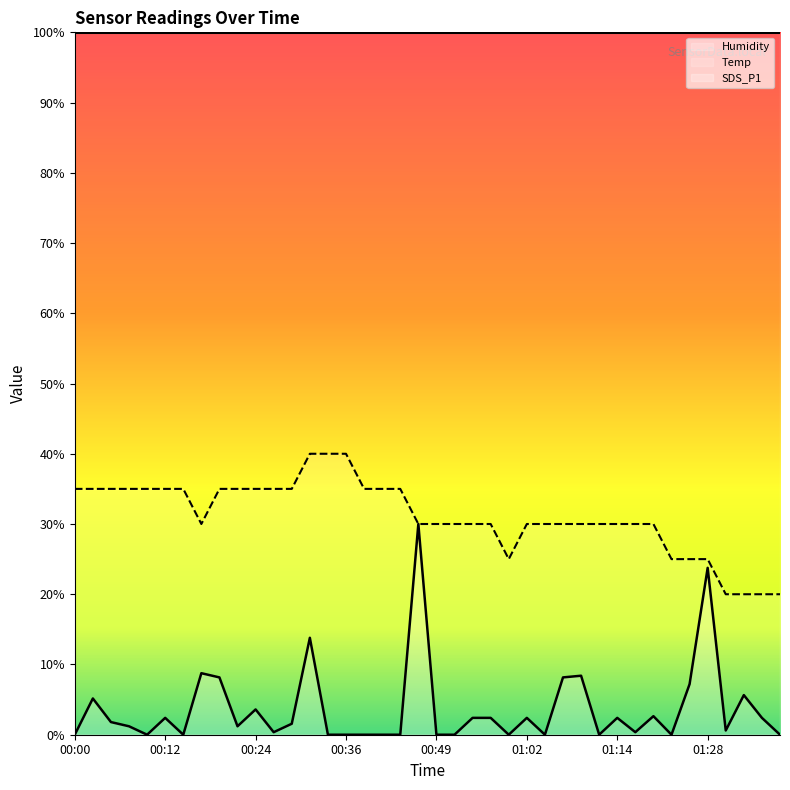

Which category has the lowest value in the SDS_P1 series?

00:00